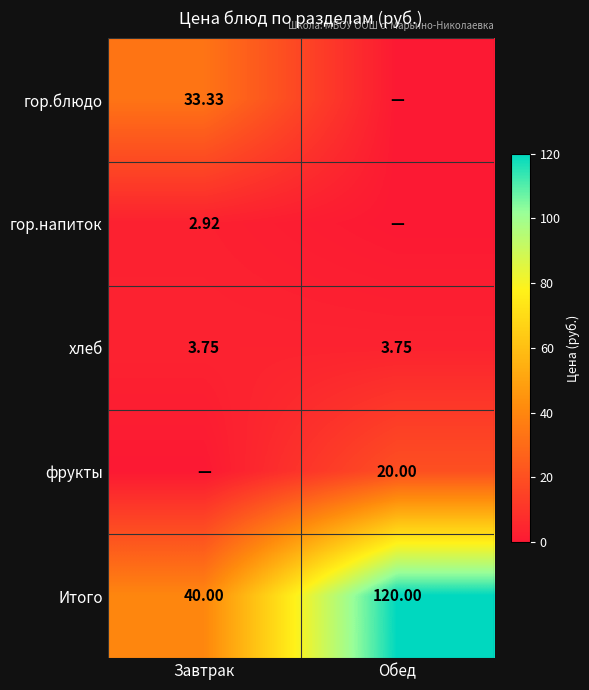

Count the number of data series in this chart.

5